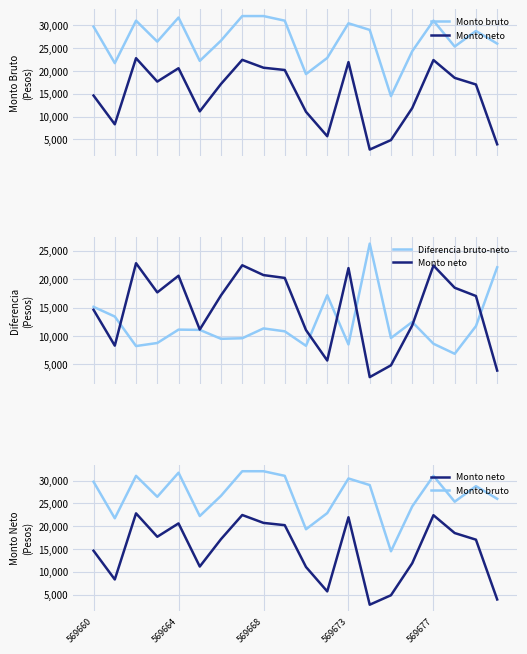

Is the value of Monto neto at 5 greater than the value of Diferencia bruto-neto at 5?

Yes